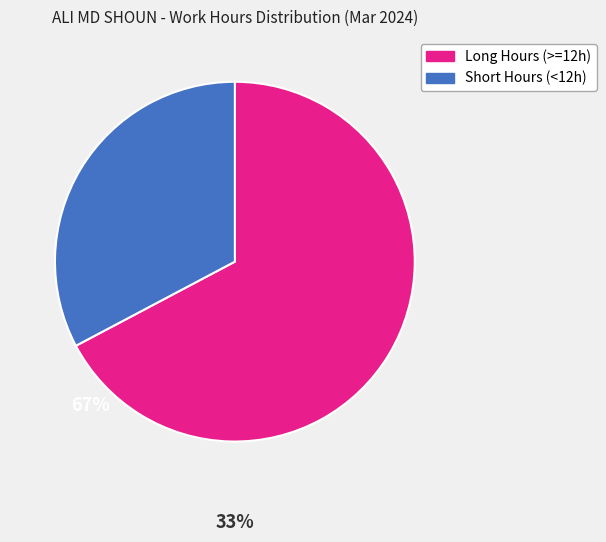

The Short Hours (<12h) slice represents 33% of the pie. True or false?

True